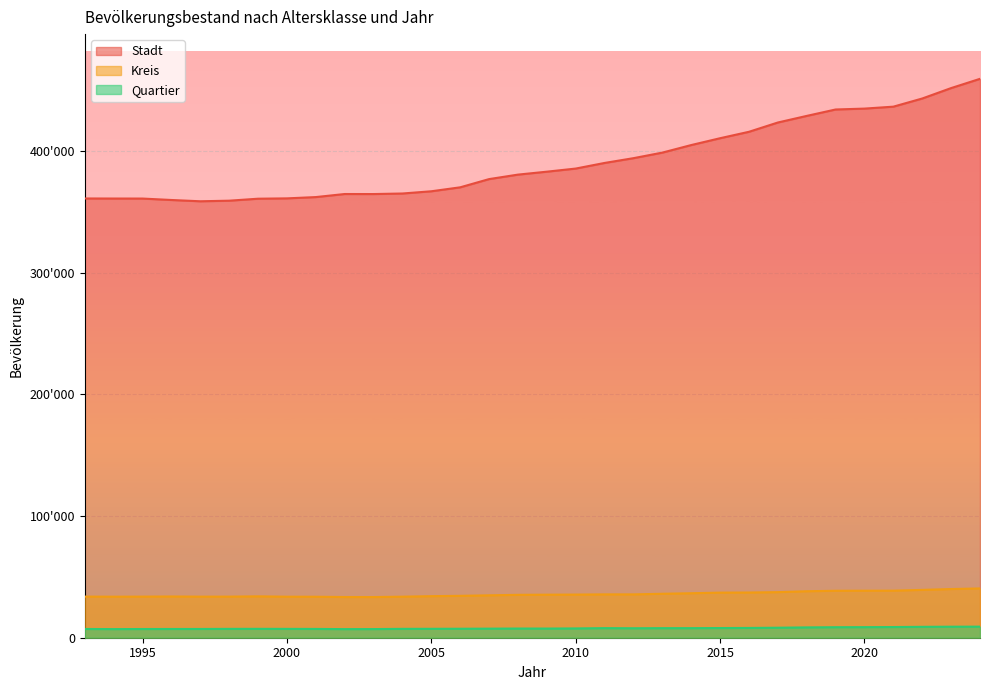

Is it true that Quartier equals 8221 at 2017?

True